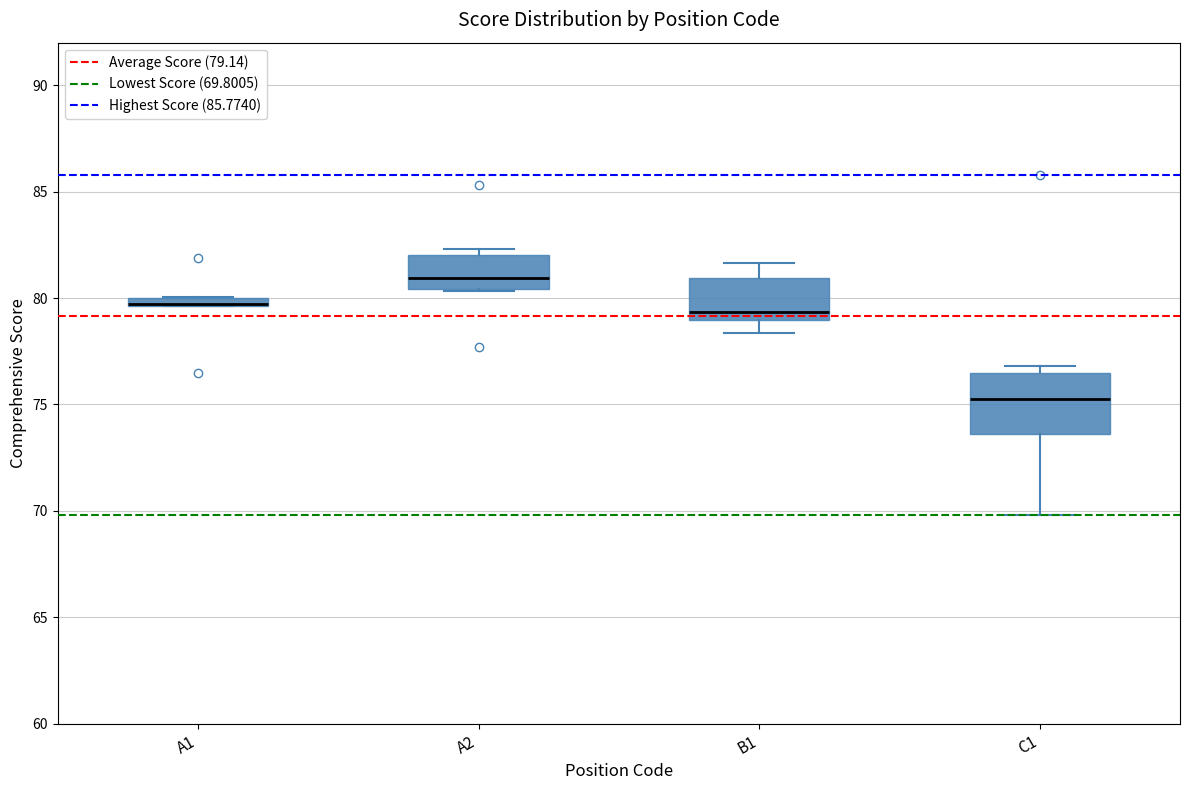

Where does the lower whisker of the box for C1 end on the y-axis? The values are not printed on the chart, so give them approximately, as read against the axis.

70.0